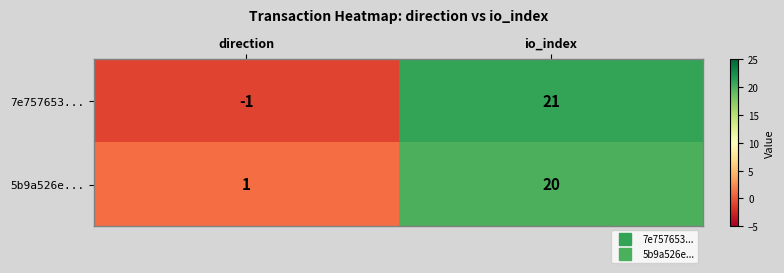

At which label is 5b9a526e... closest to 10?

direction